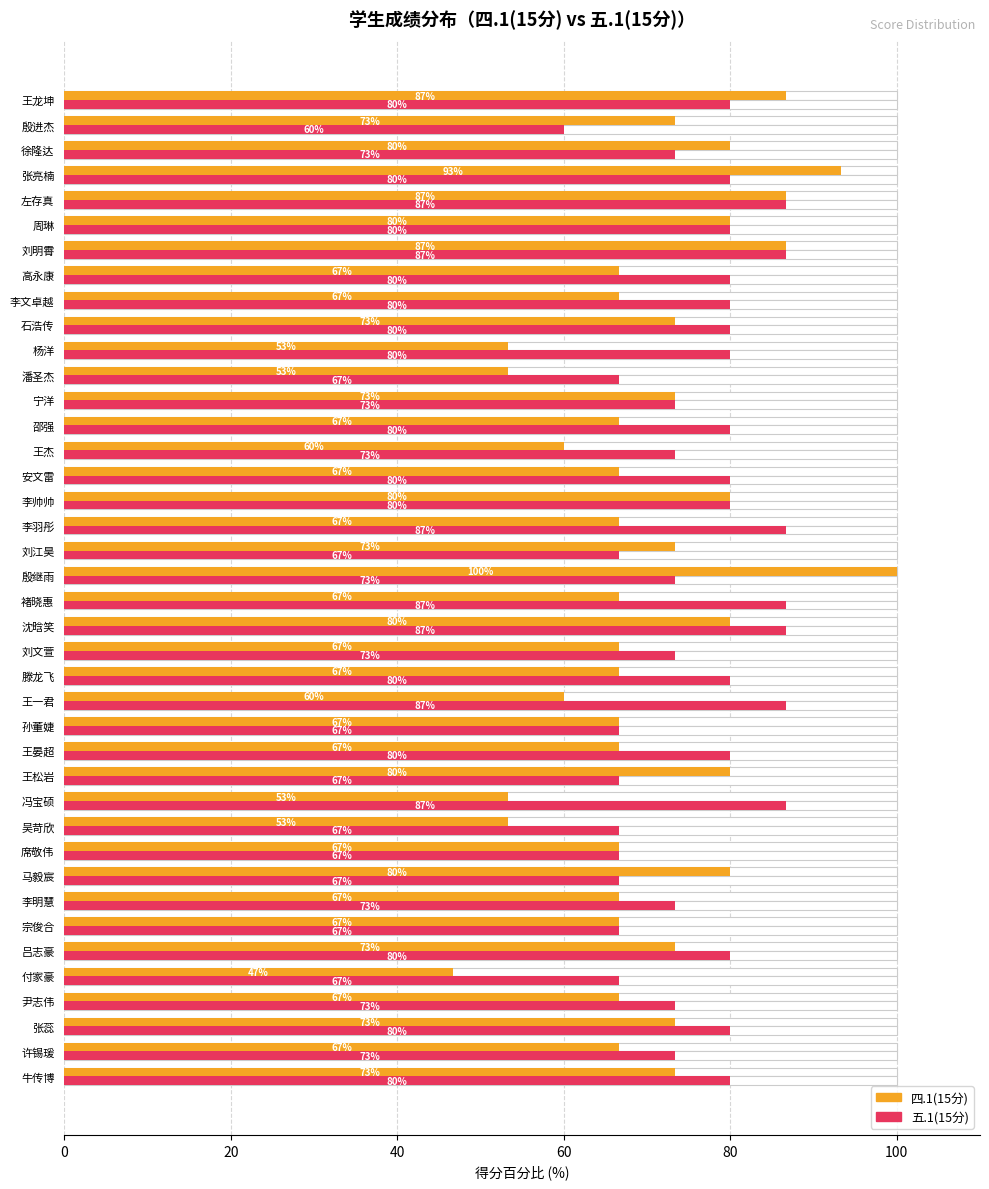

What is the difference between the highest and lowest values at 殷进杰?

13.3